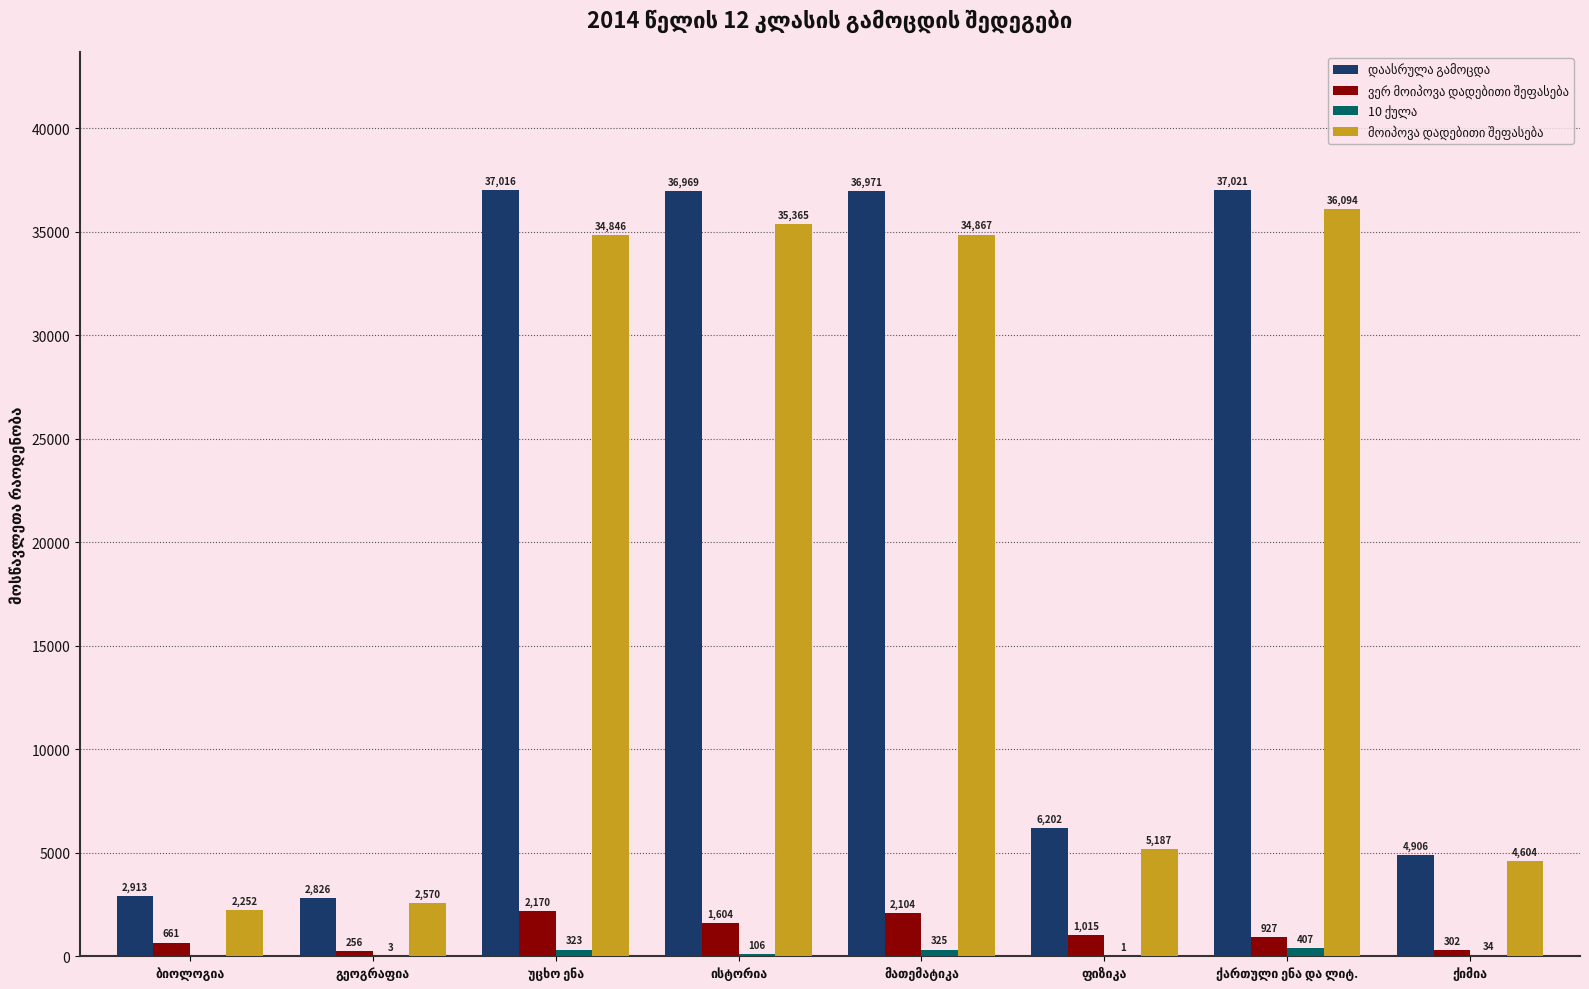

What is the difference between the maximum and minimum values in the 10 ქულა series?

407